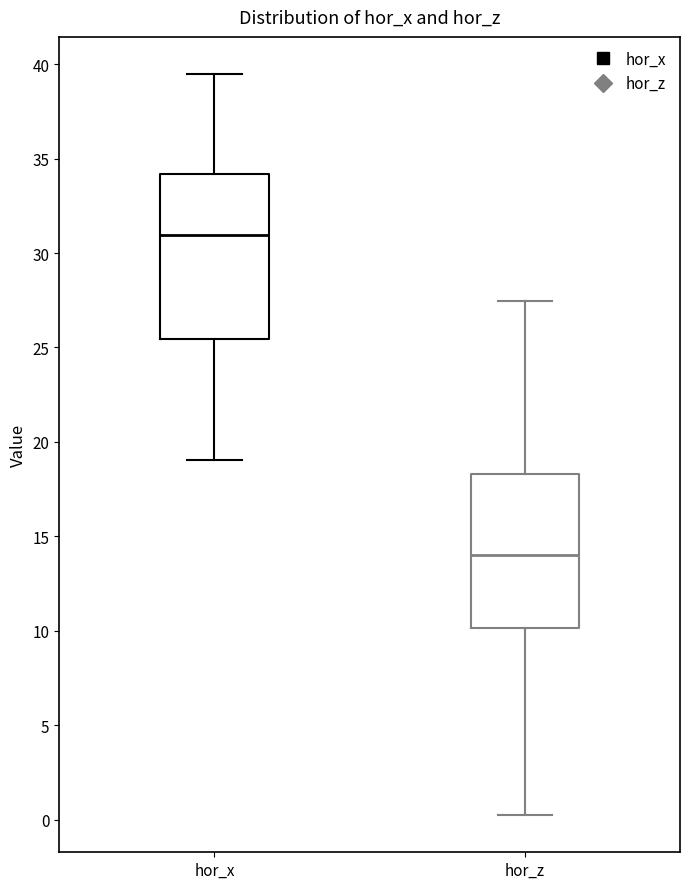

Reading left to right, transcribe this box plot: for each box, give where its median line is, the range the box spans, and where its two whiskers end, as read against the y-axis. The values are not printed on the chart, so give them approximately, as read against the axis.

hor_x: median 31.0, box 25.5 to 34.0, whiskers 19.0 to 39.5
hor_z: median 14.0, box 10.0 to 18.5, whiskers 0.0 to 27.5